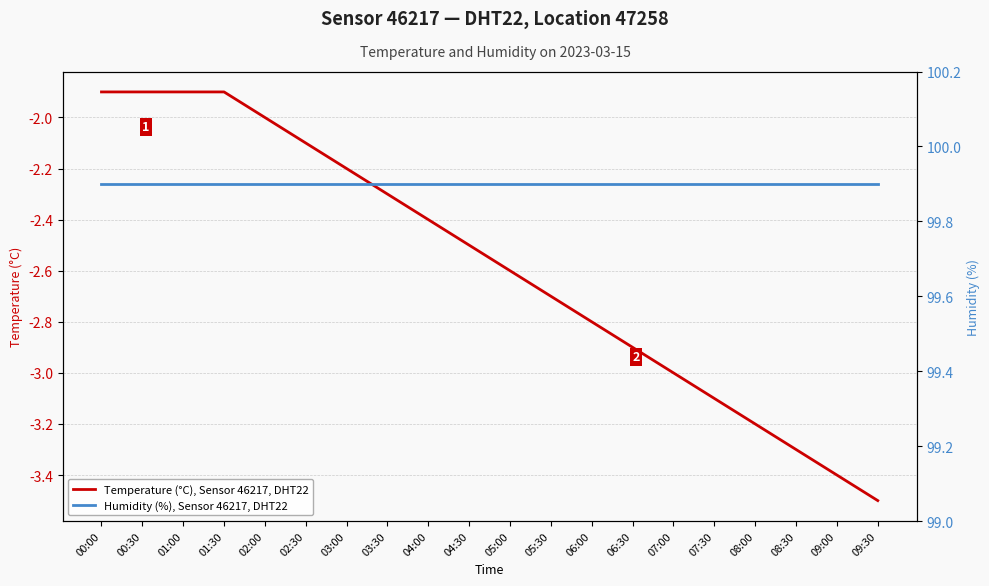

What is the total value across all series at 09:00?

96.5